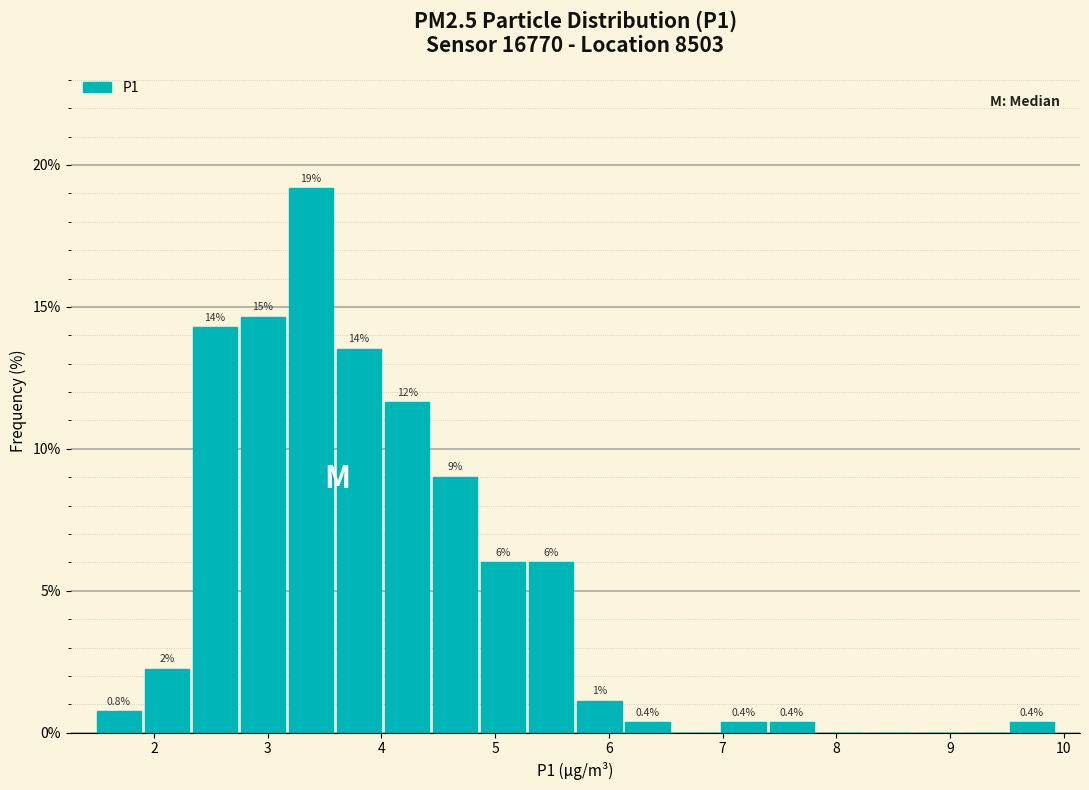

Over which range of the x-axis is the bar tallest?

3.2 to 3.6